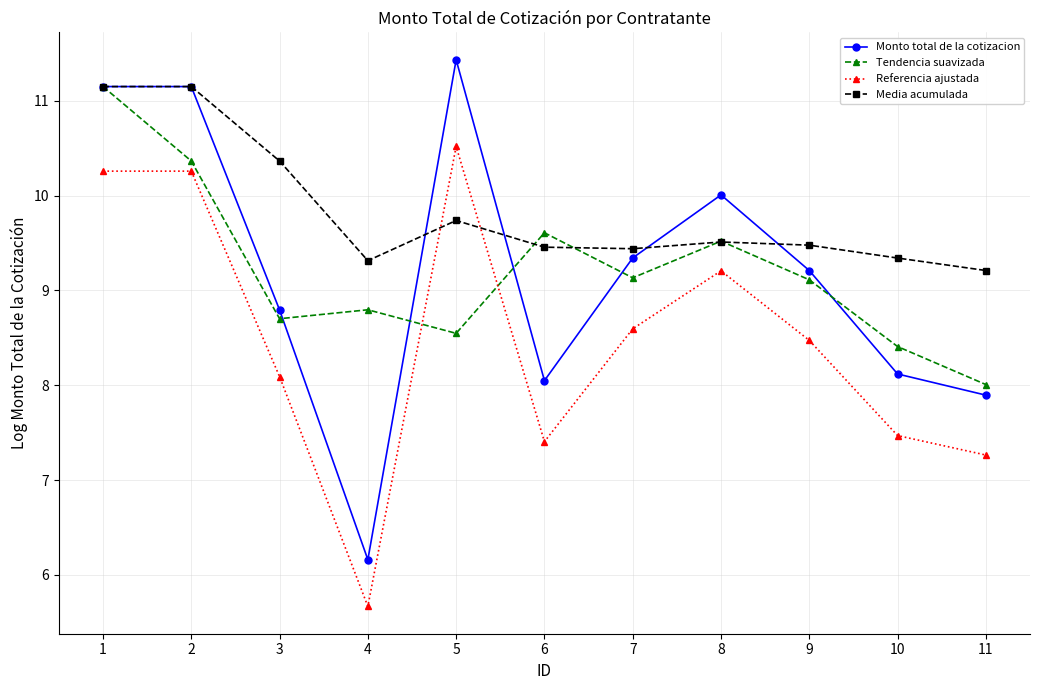

The Monto total de la cotizacion series shows 7.9 at 11. True or false?

True